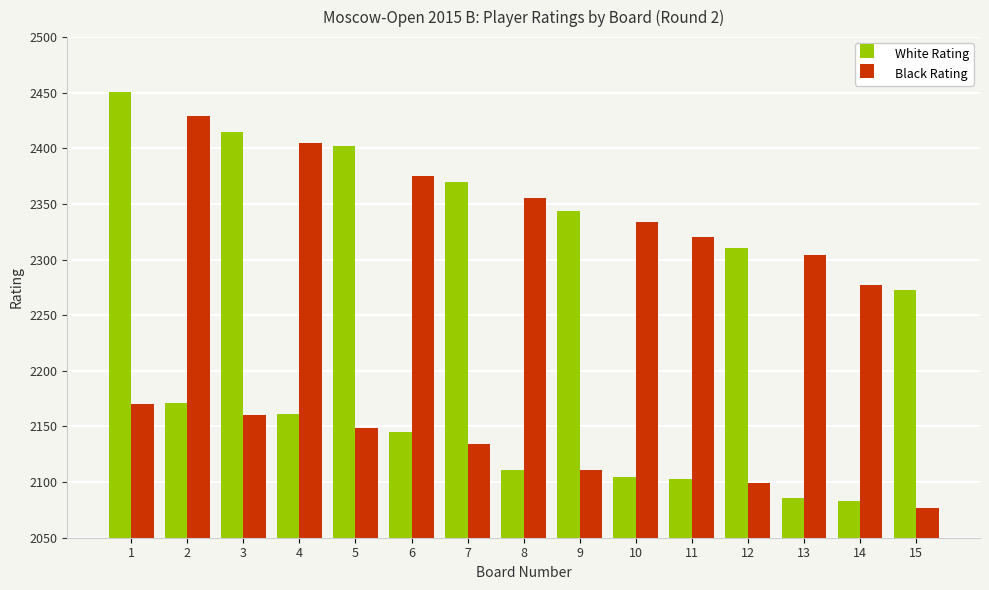

Reading right to left, list all the values displayed in this chart.

White Rating: 15=2273	14=2083	13=2086	12=2310	11=2103	10=2105	9=2344	8=2111	7=2370	6=2145	5=2402	4=2161	3=2415	2=2171	1=2451
Black Rating: 15=2077	14=2277	13=2304	12=2099	11=2320	10=2334	9=2111	8=2355	7=2134	6=2375	5=2149	4=2405	3=2160	2=2429	1=2170